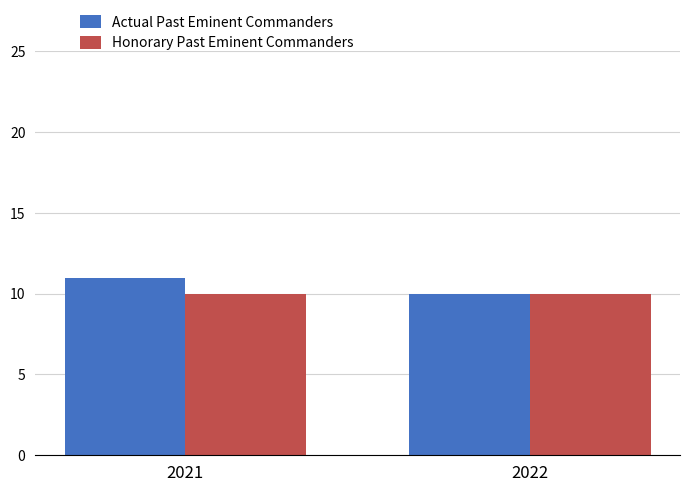

At which category is the sum across all series the highest?

2021